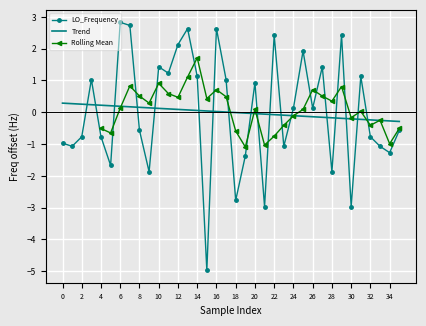

The LO_Frequency series shows -1.0 at 8. True or false?

False